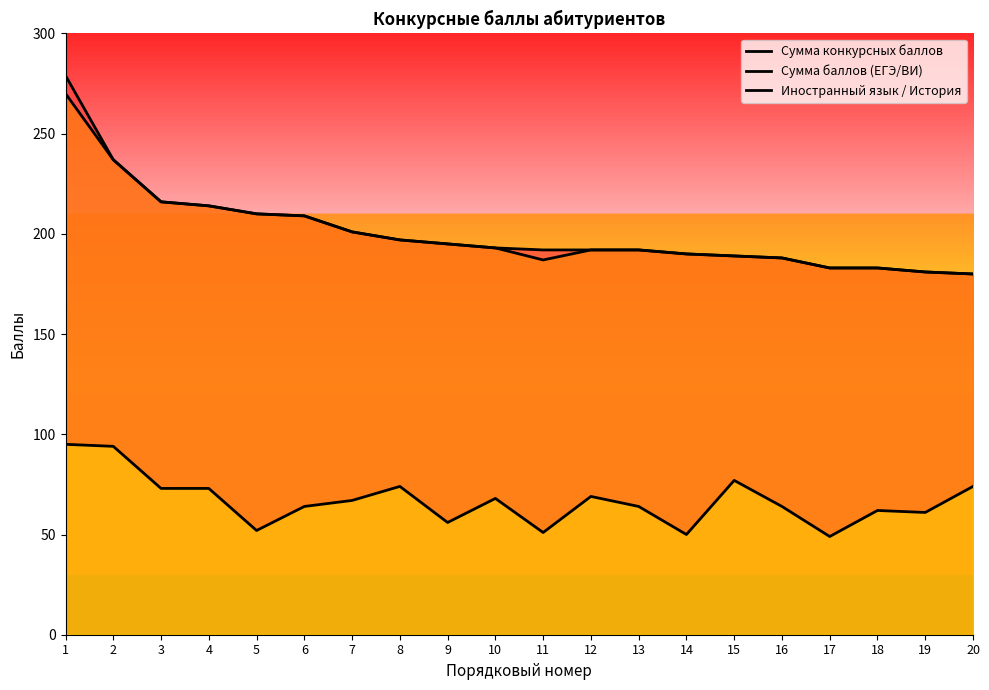

True or false: Сумма конкурсных баллов has a value of 181 at 19.

True